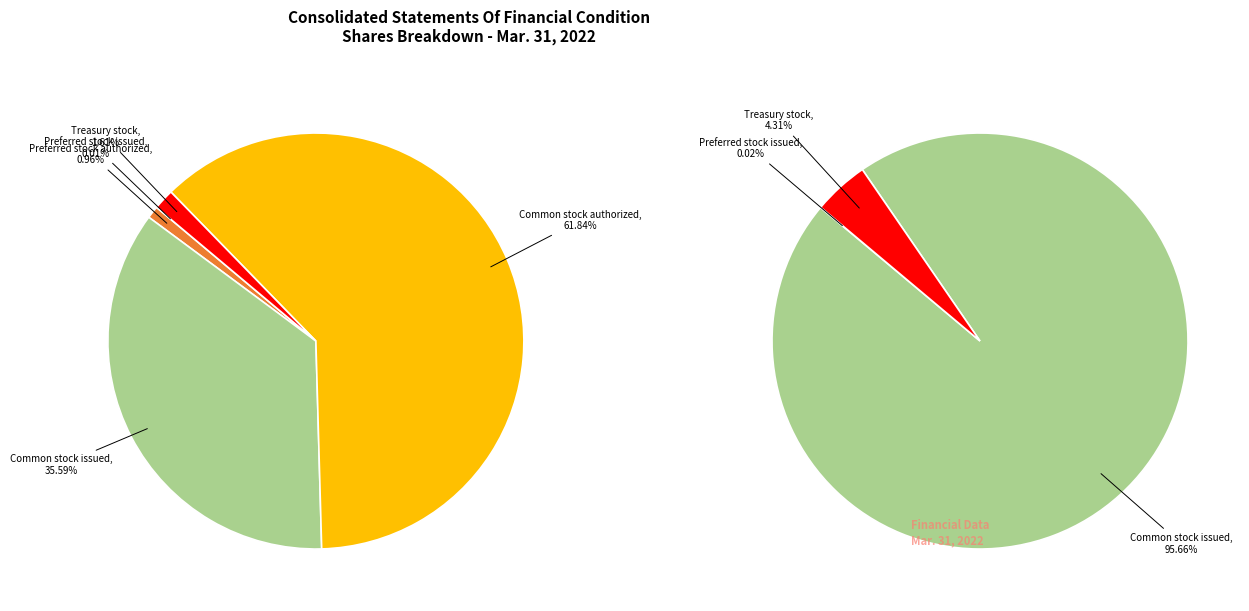

To the nearest percent, what percentage of the pie is Preferred stock authorized?

1%